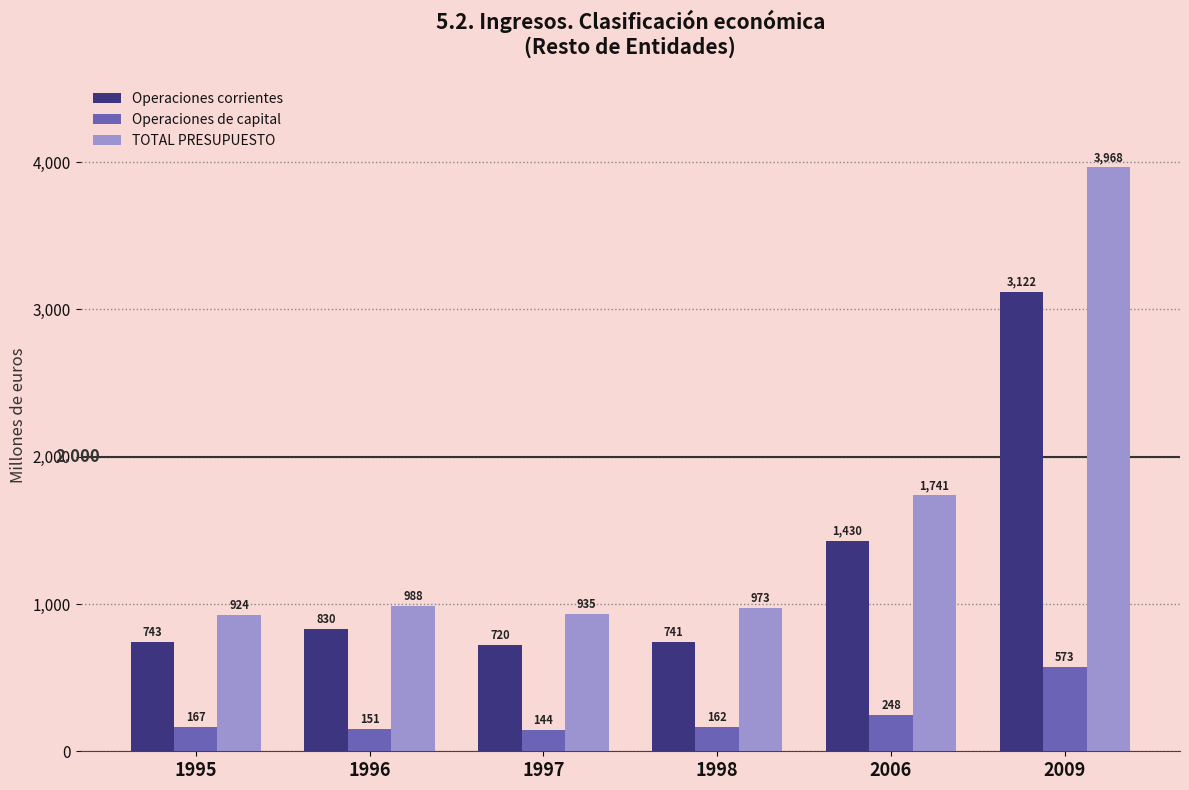

What is the difference between the second highest and second lowest values in the Operaciones corrientes series?

688.7